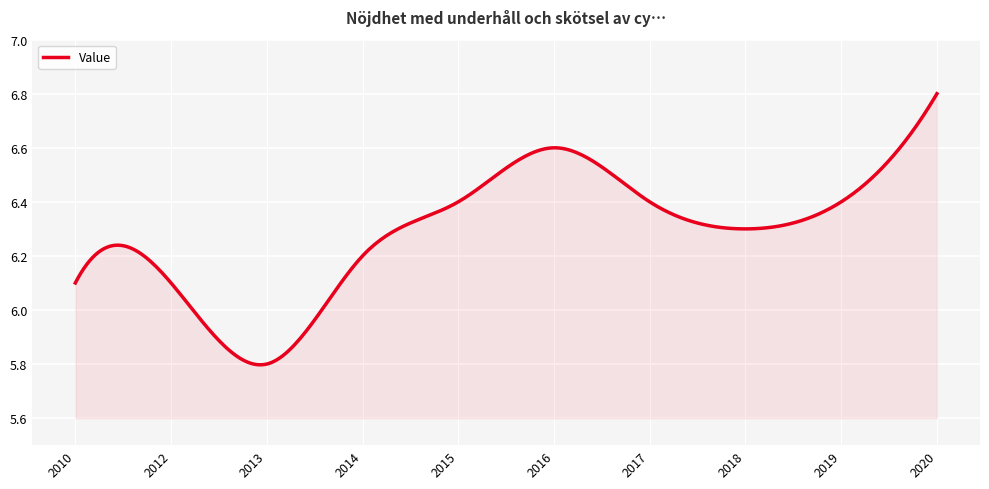

What is the difference between the maximum and minimum values?

1.0